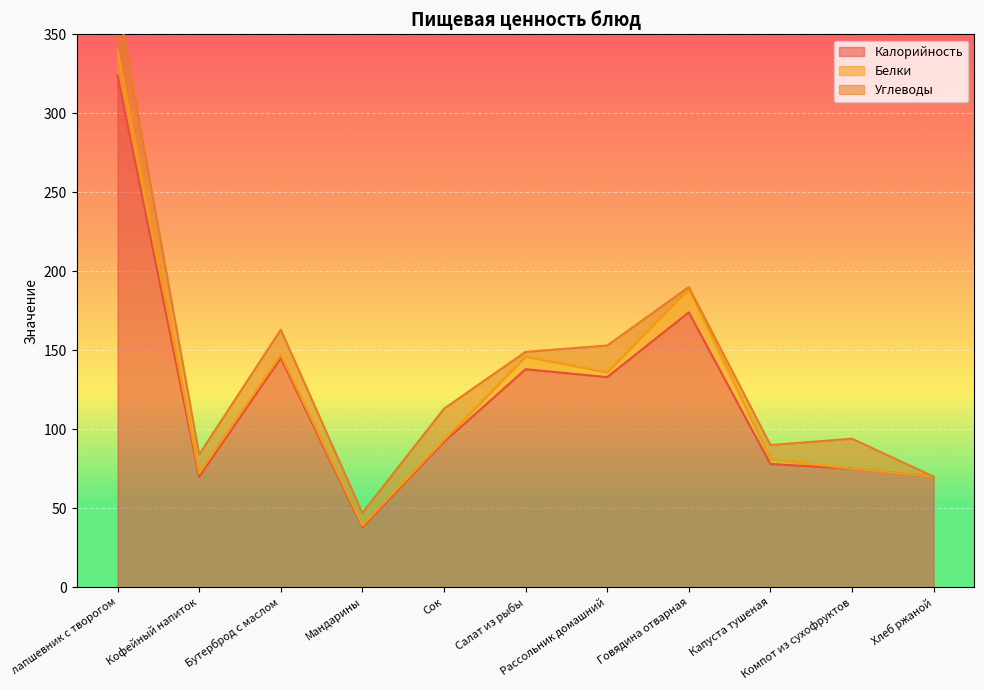

What is the maximum value for Калорийность?

324